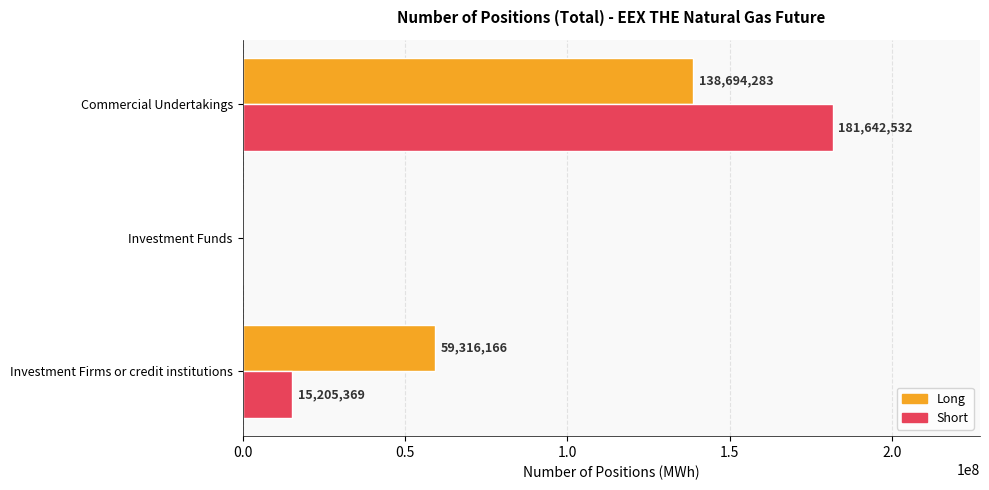

How many values in Long are above zero?

2